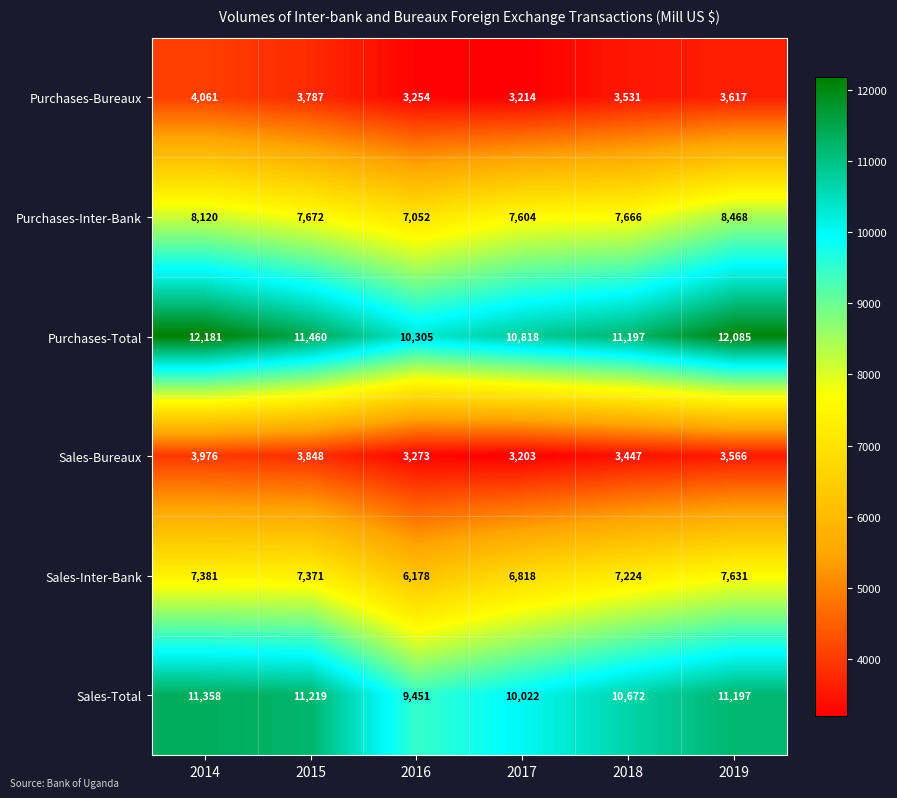

Where is Purchases-Total nearest to the value 11243?

2018